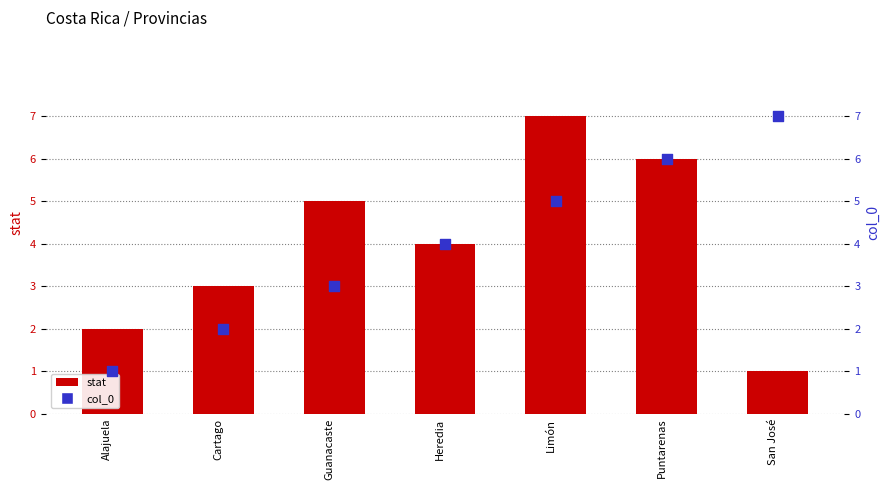

Which series reaches the maximum Y coordinate?

stat